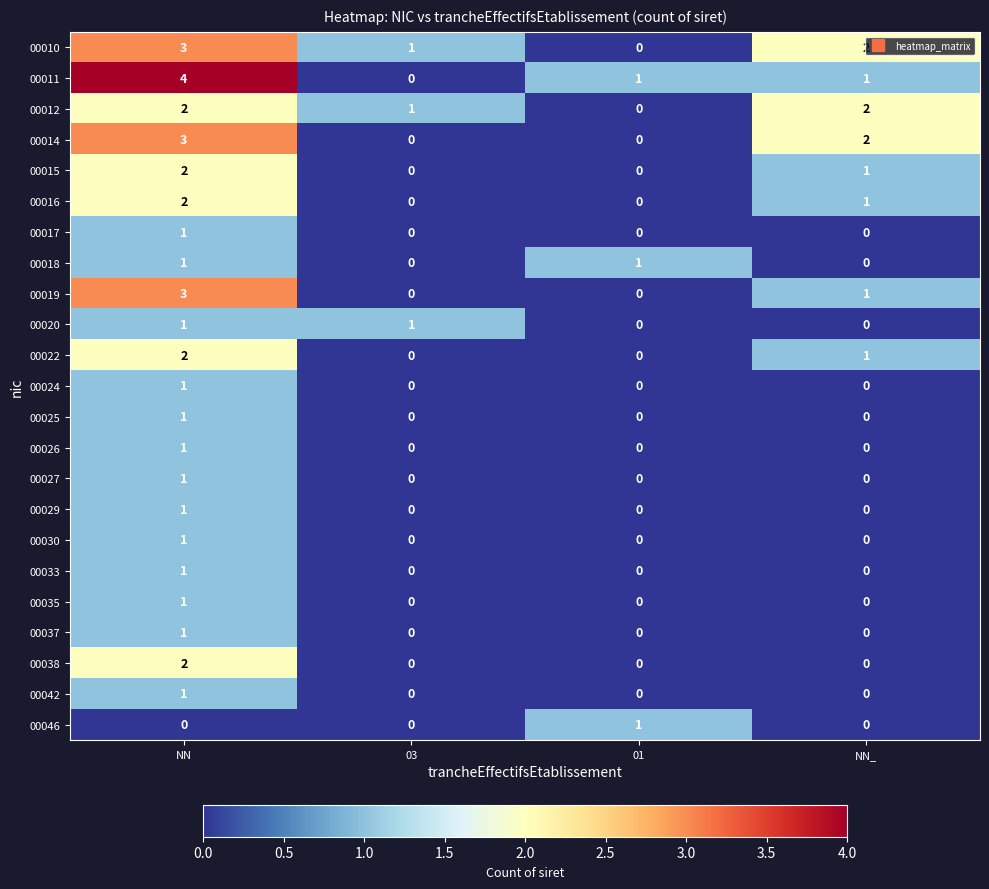

Which series has the largest range (max minus min)?

00011